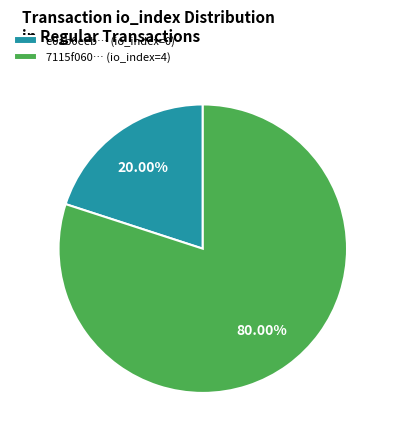

Between e0ab0eeb… (io_index=0) and 7115f060… (io_index=4), which is larger?

7115f060… (io_index=4)